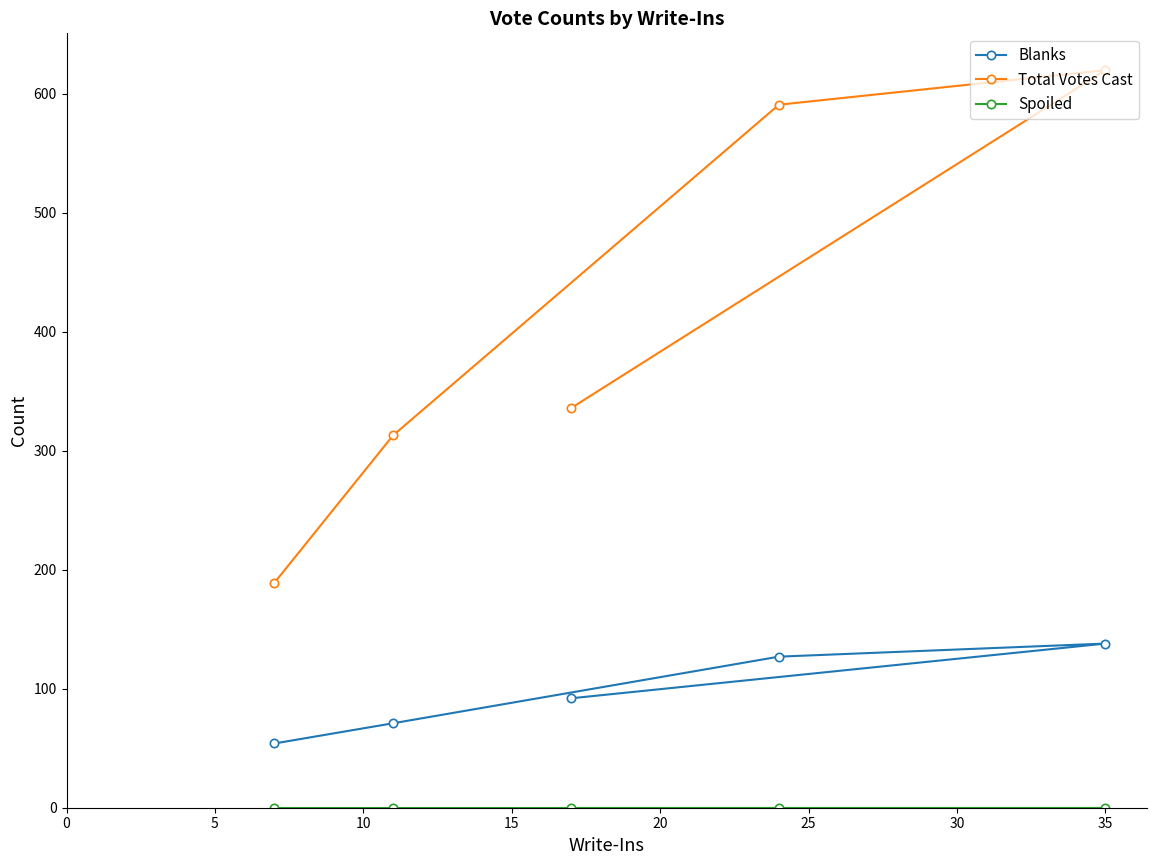

True or false: Blanks and Total Votes Cast intersect in this chart.

False